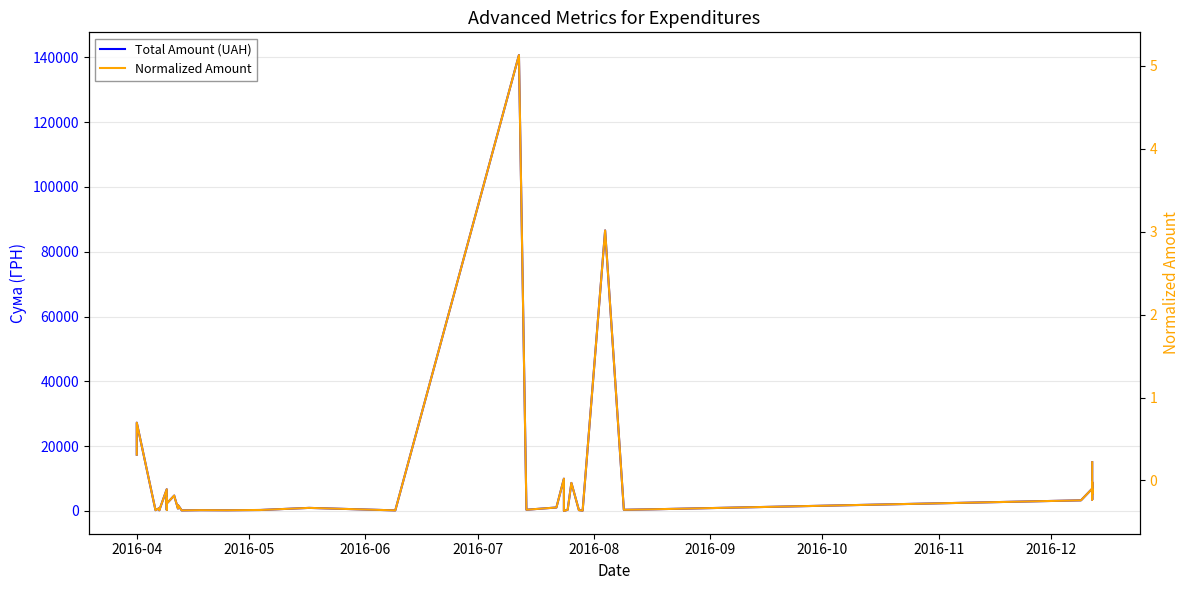

How many lines are shown in the chart?

2